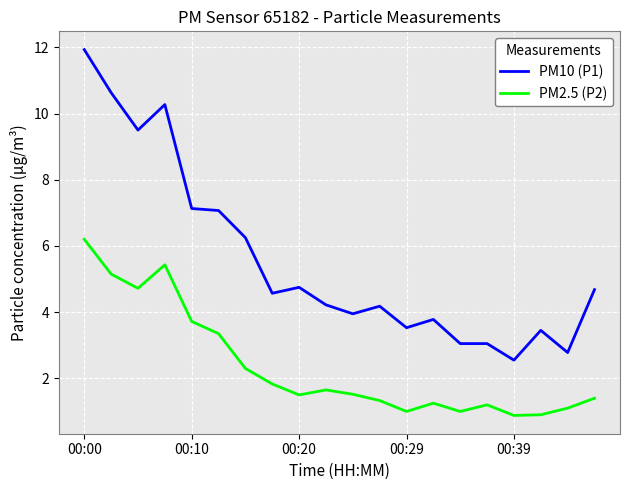

What is the difference between the second highest and second lowest values in the PM2.5 (P2) series?

4.5